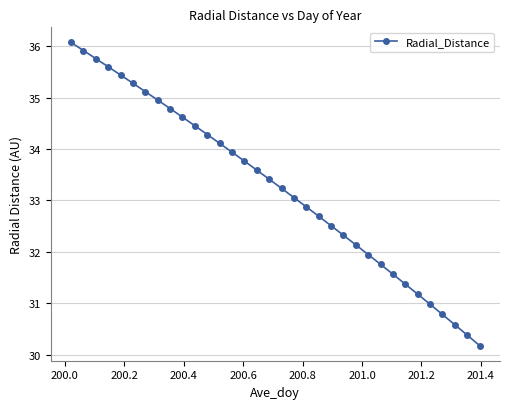

Is this an area chart (filled region under the line)?

No